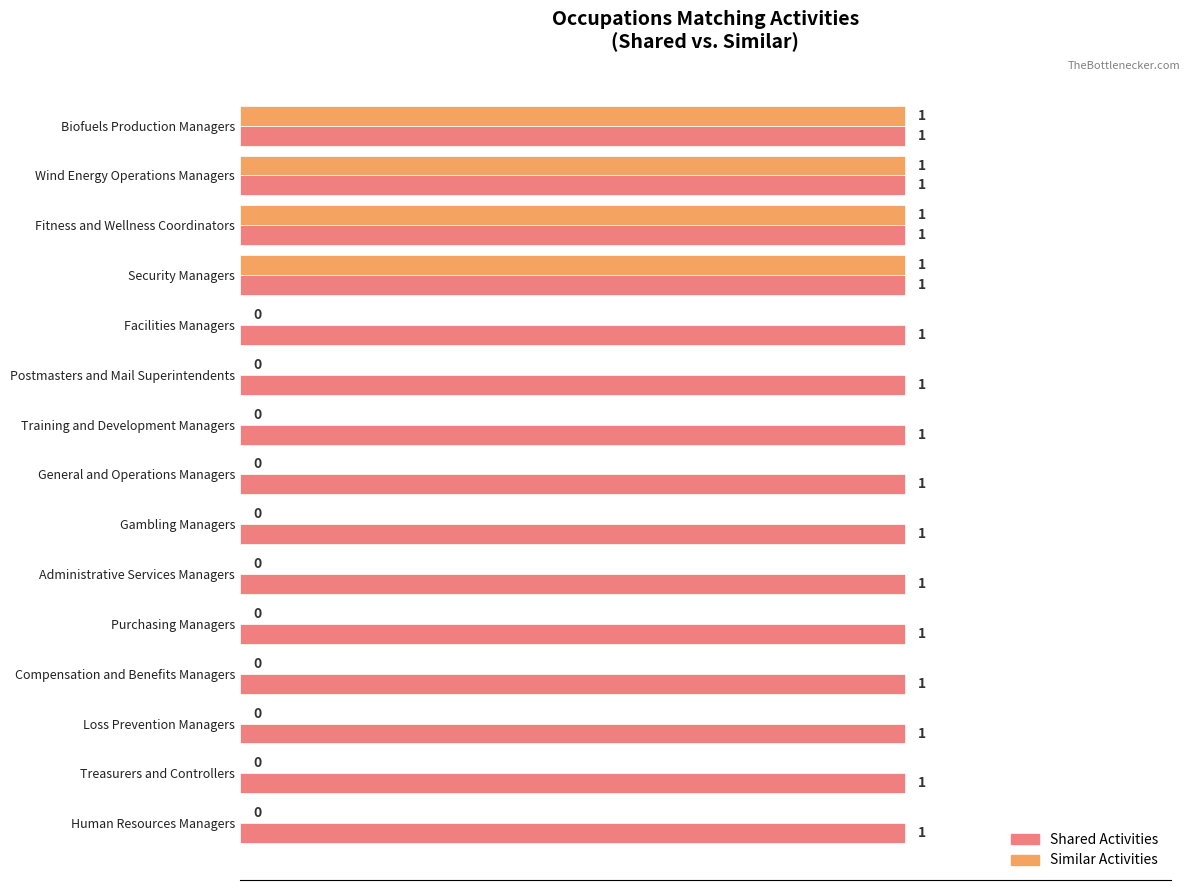

Which series has the largest total across all categories?

Shared Activities